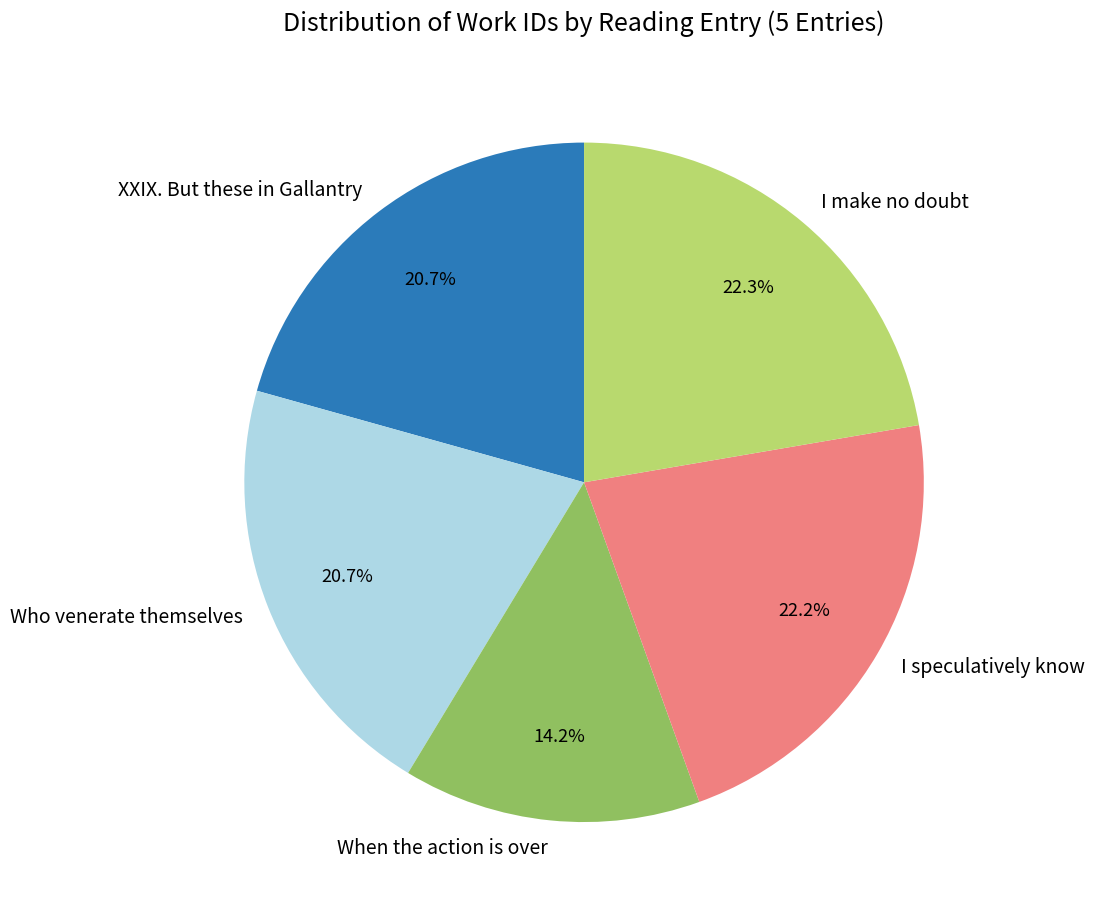

Combined, do I make no doubt and I speculatively know account for over 50%?

No